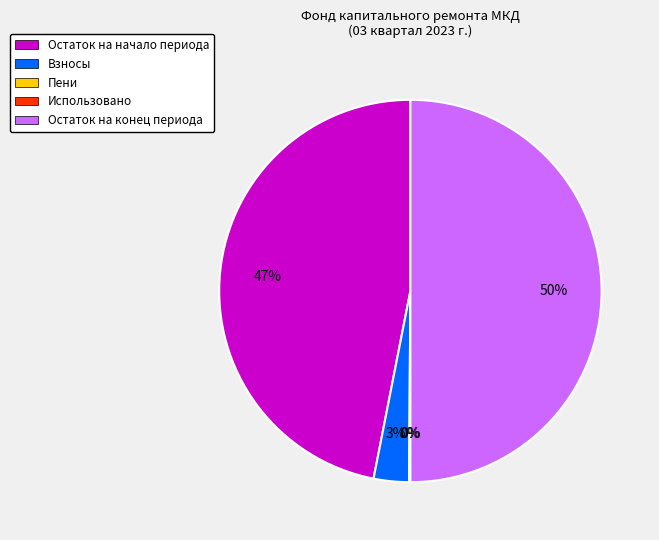

Count the number of slices in the pie.

5